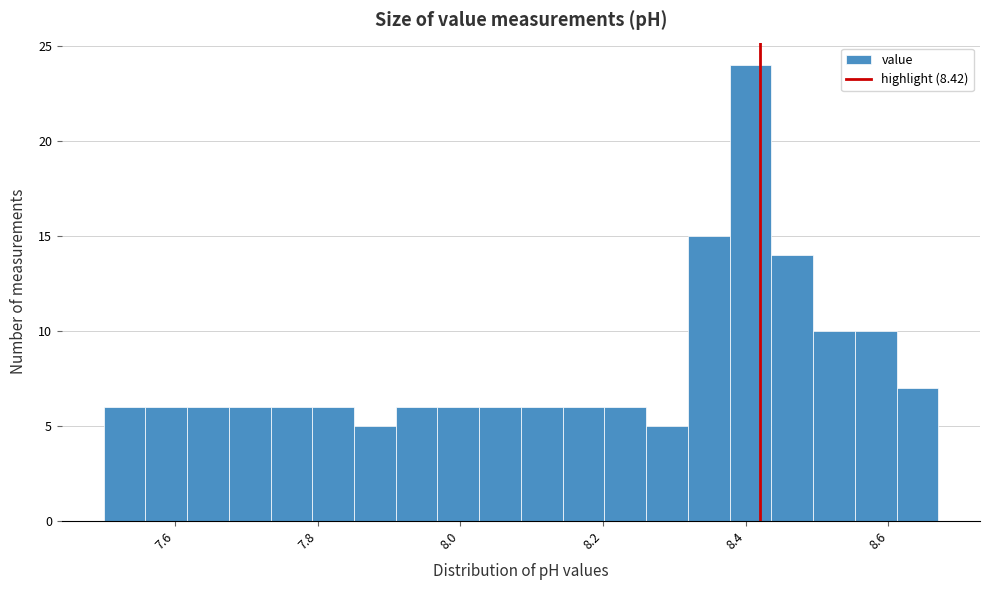

Around what value on the x-axis is the tallest bar? Give the approximate position of its centre, as read against the axis.

8.40